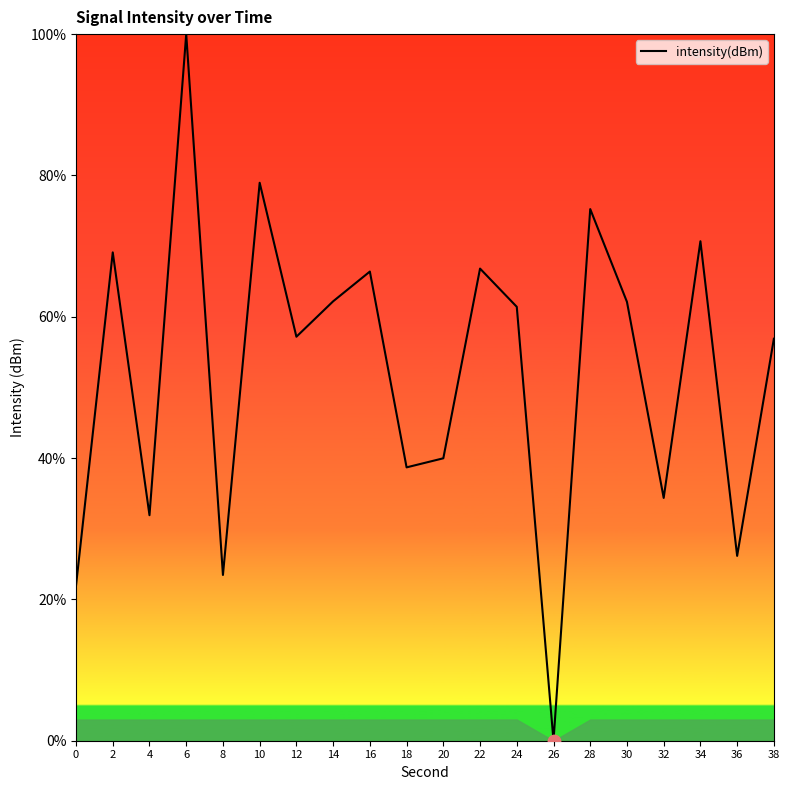

What is the ratio of the value at 34 to the value at 38?

1.2